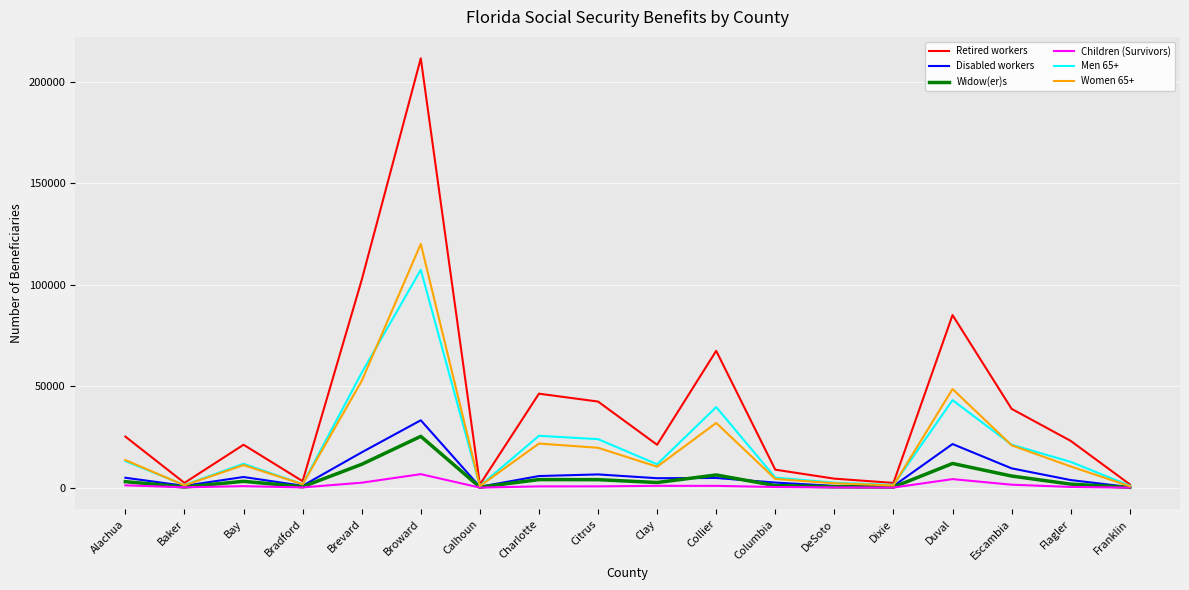

Is it true that Women 65+ equals 90453 at Brevard?

False